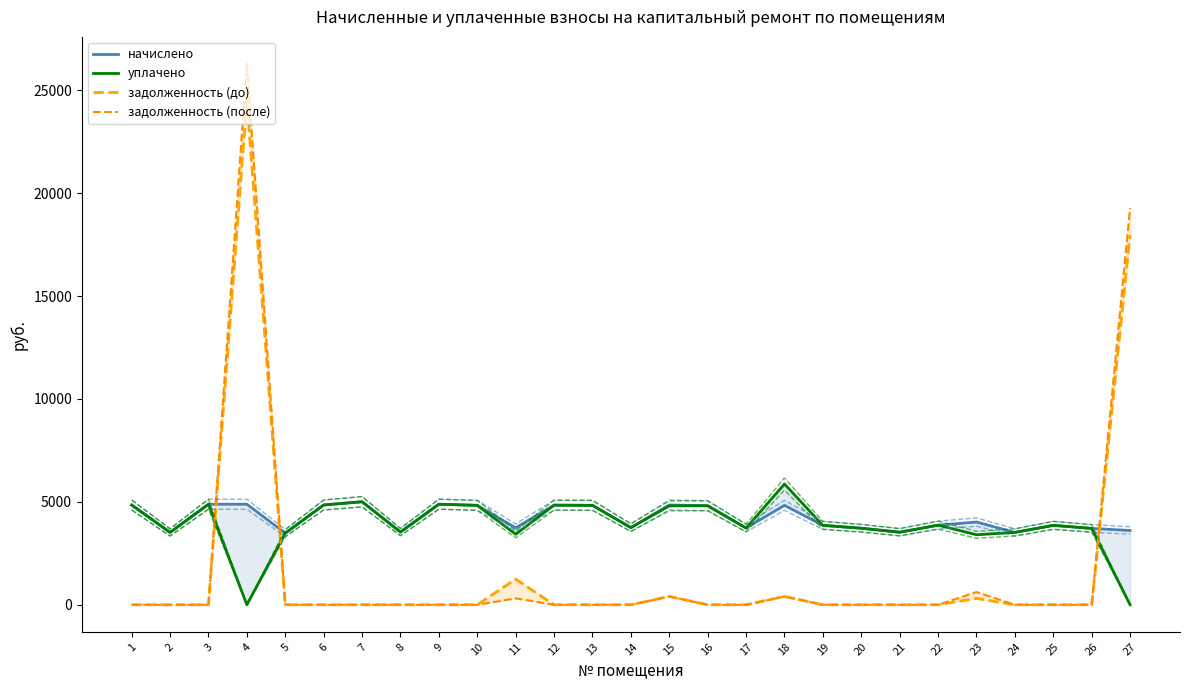

Count the number of categories in the chart.

27